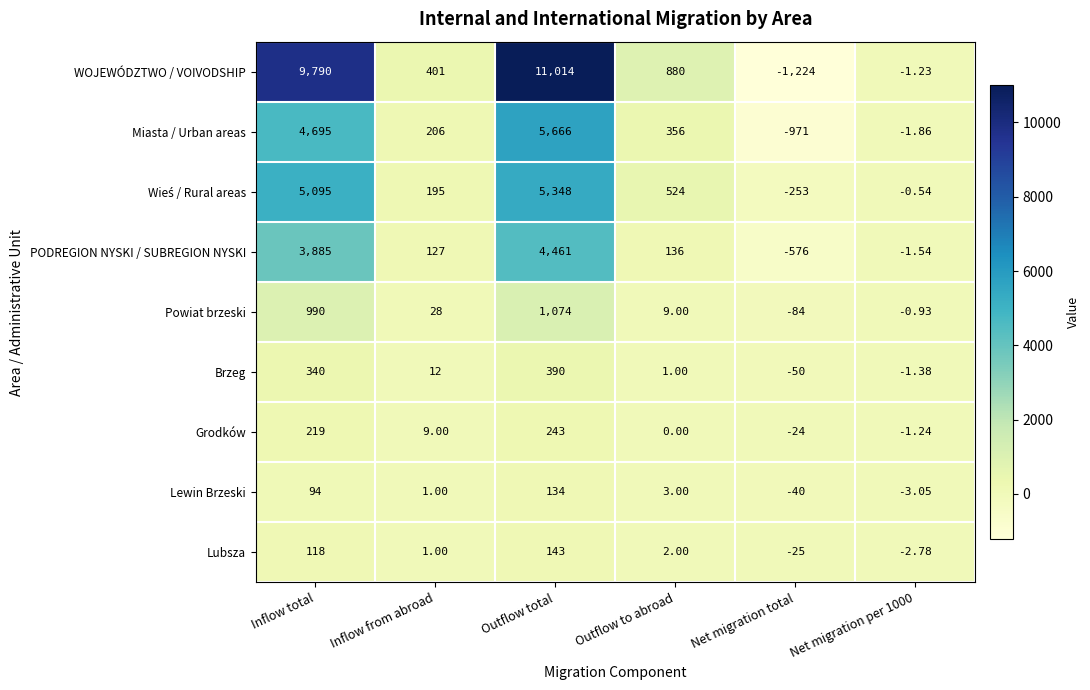

How many negative values does the Powiat brzeski series have?

2